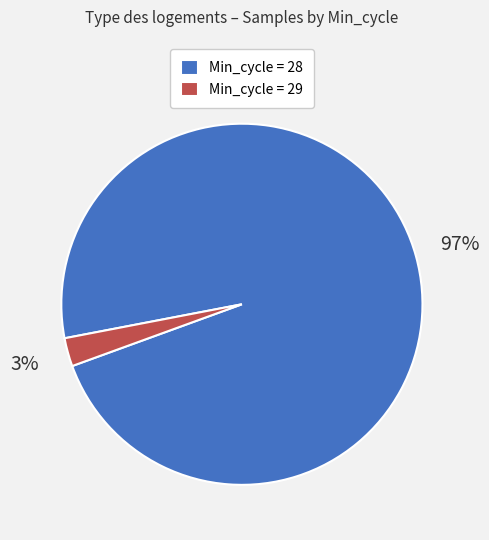

What is the majority slice?

Min_cycle = 28